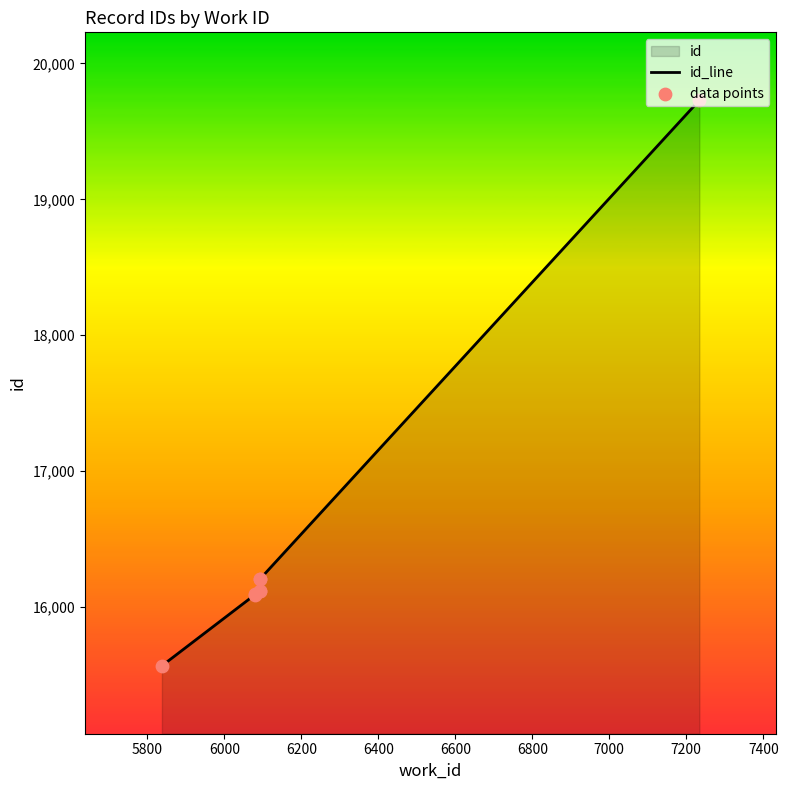

Is the value of data points at 6600 greater than the value of id_line at 7000?

No